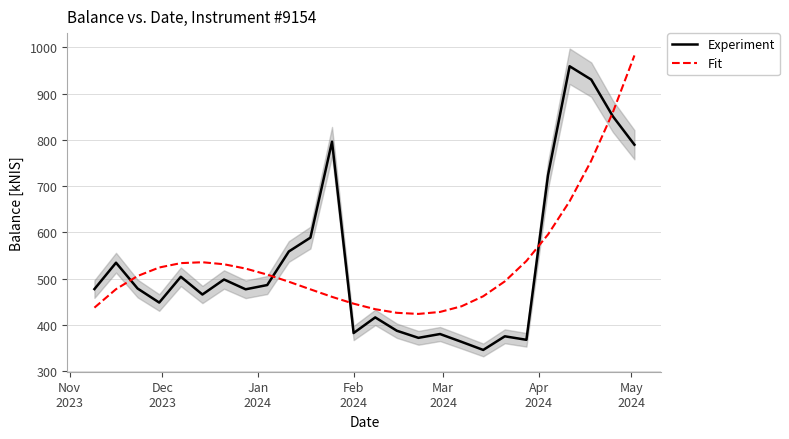

What is the difference between the second highest and second lowest values in the Experiment series?

567.0